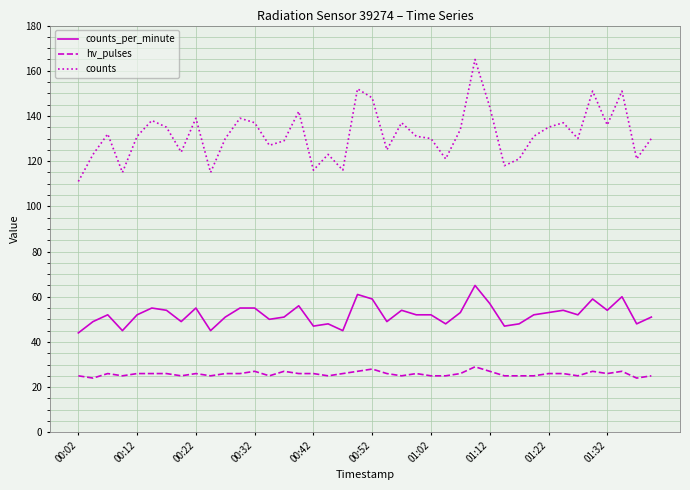

What is the lowest value of the counts series?

111